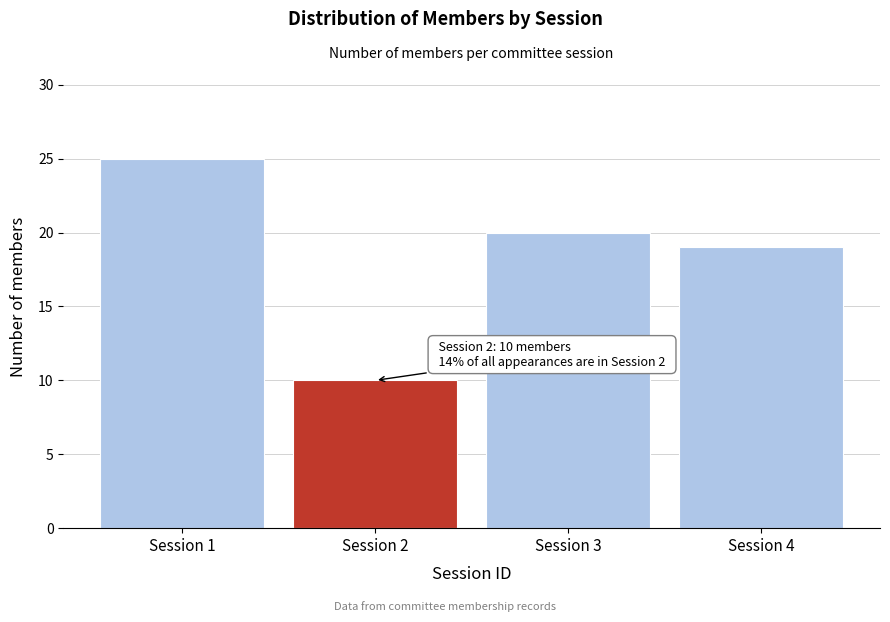

Reading left to right, transcribe all the data shown in this chart.

Session 1=25	Session 2=10	Session 3=20	Session 4=19